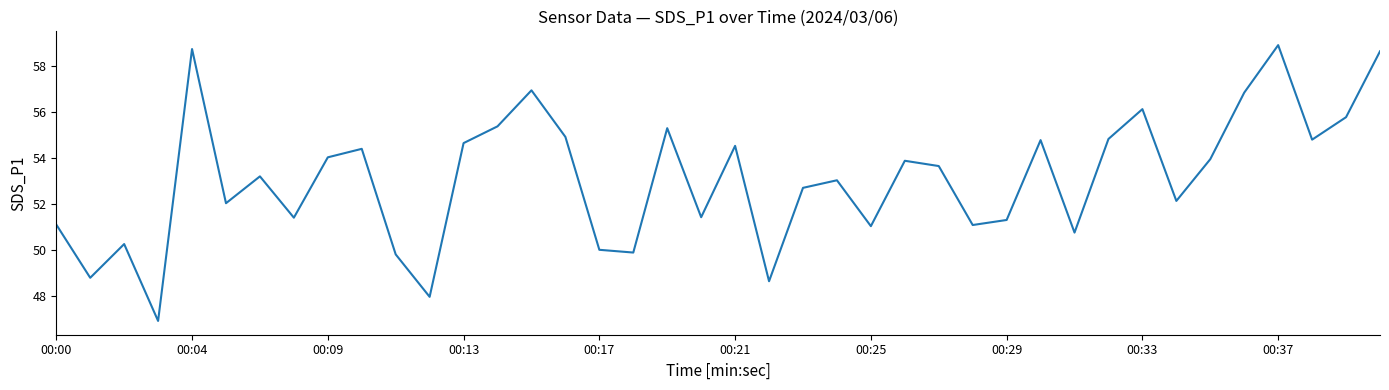

What is the greatest value displayed?

58.9